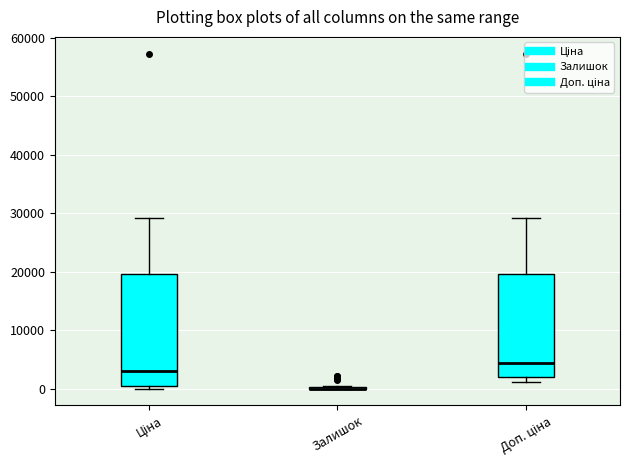

Reading left to right, read every box against the y-axis: the position of its median line, the range the box covers, and the ends of its whiskers. The values are not printed on the chart, so give them approximately, as read against the axis.

Ціна: median 3000, box 1000 to 20000, whiskers 0 to 29000
Залишок: box collapsed to a line at 0, whiskers 0 to 1000
Доп. ціна: median 4000, box 2000 to 20000, whiskers 1000 to 29000